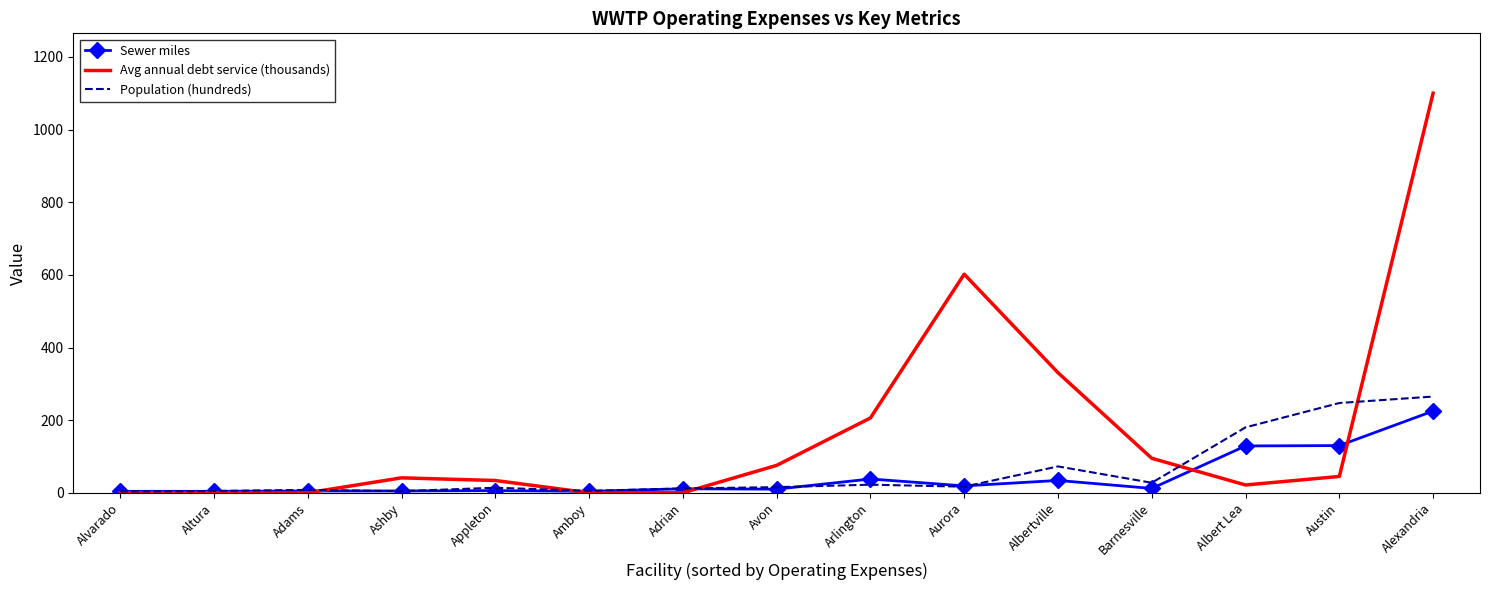

What is the difference between the Sewer miles values at Barnesville and Appleton?

6.0